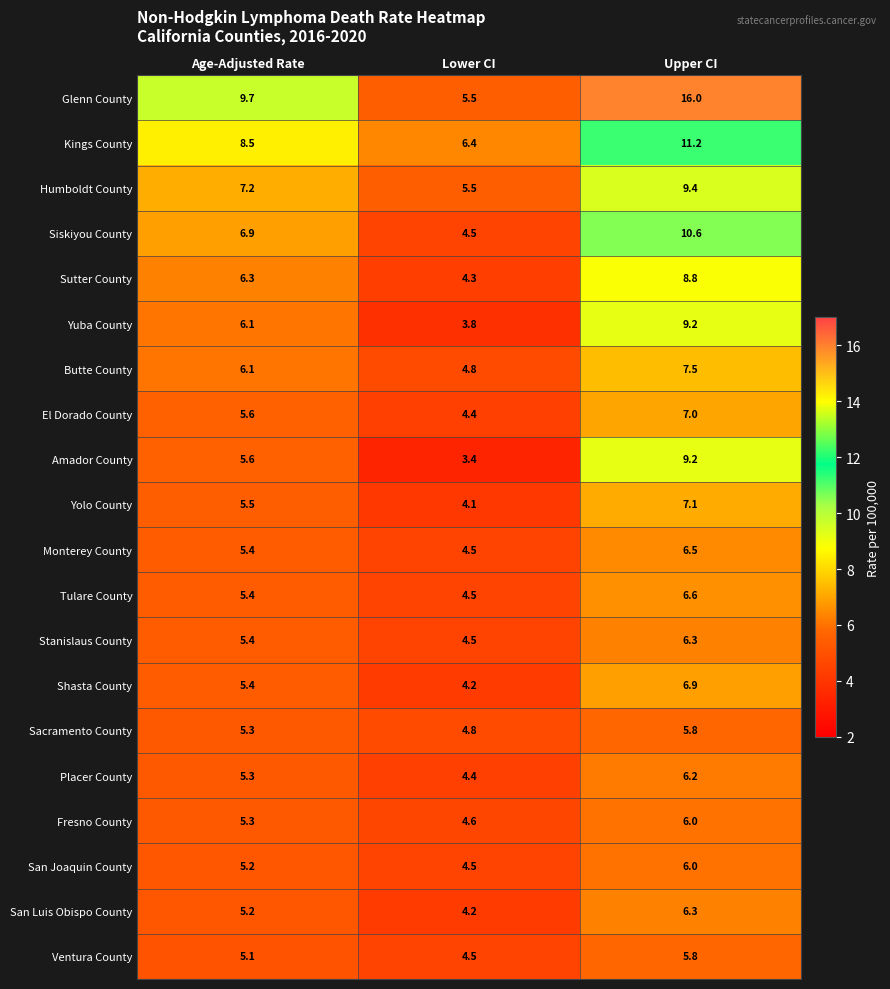

What is the minimum value shown in the chart?

3.4